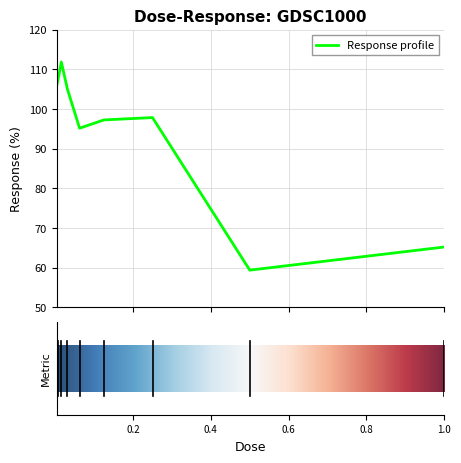

What is the minimum value shown in the chart?

59.4